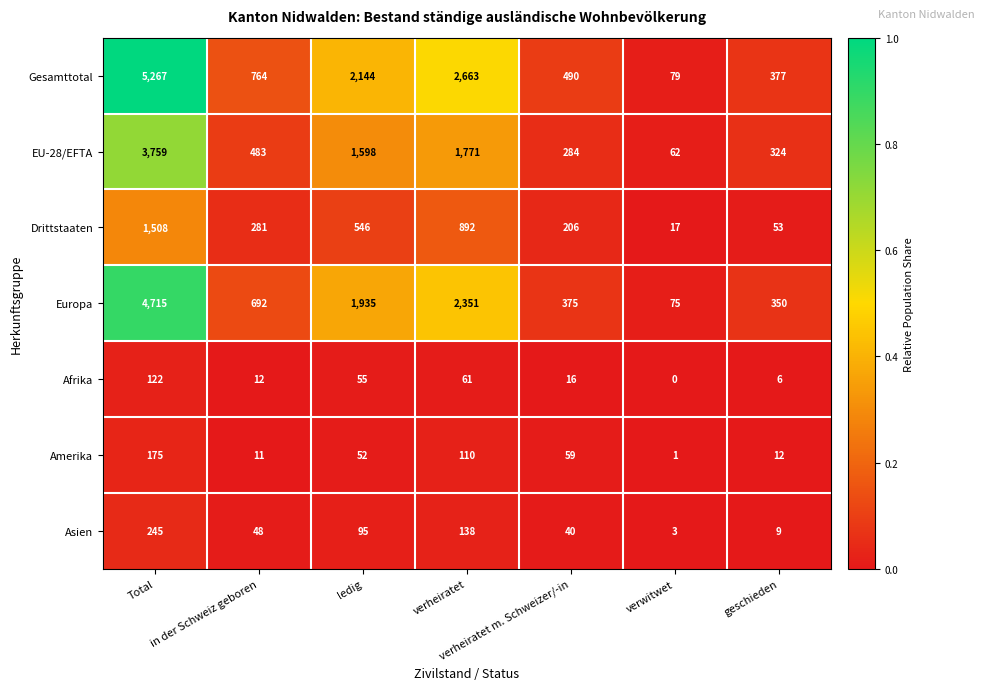

At how many categories does at least one series exceed 0?

7